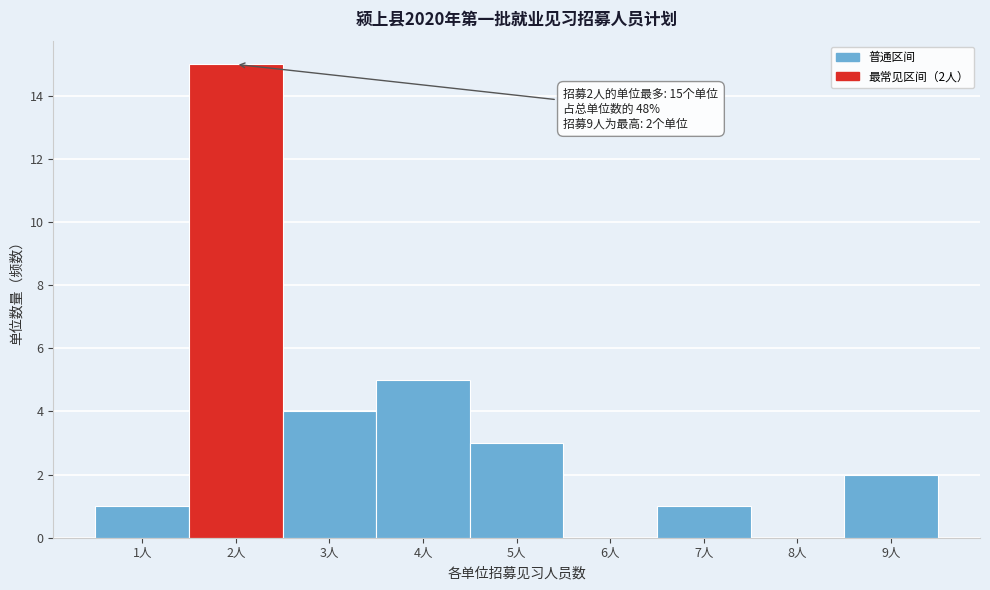

Which range on the x-axis has the tallest bar?

1.5 to 2.5